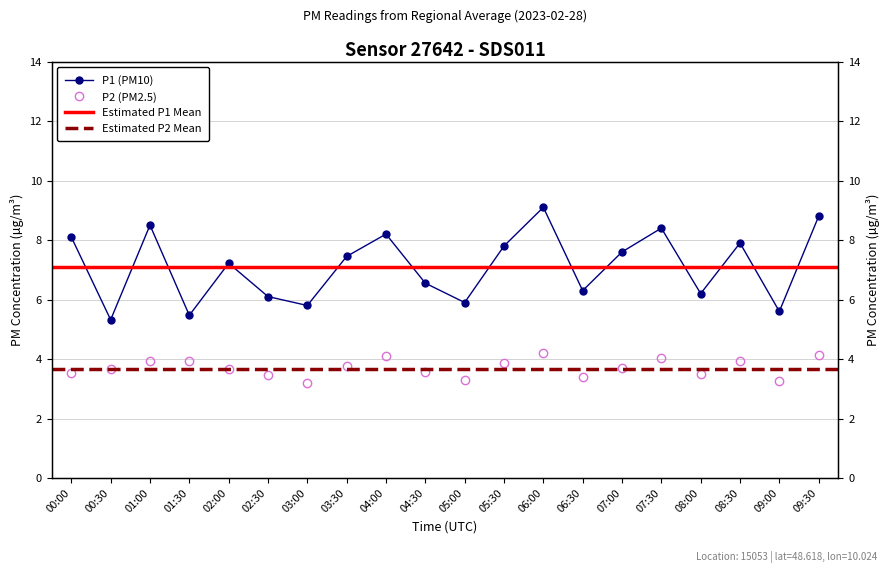

What is the difference between the P2 values at 00:30 and 02:30?

0.2